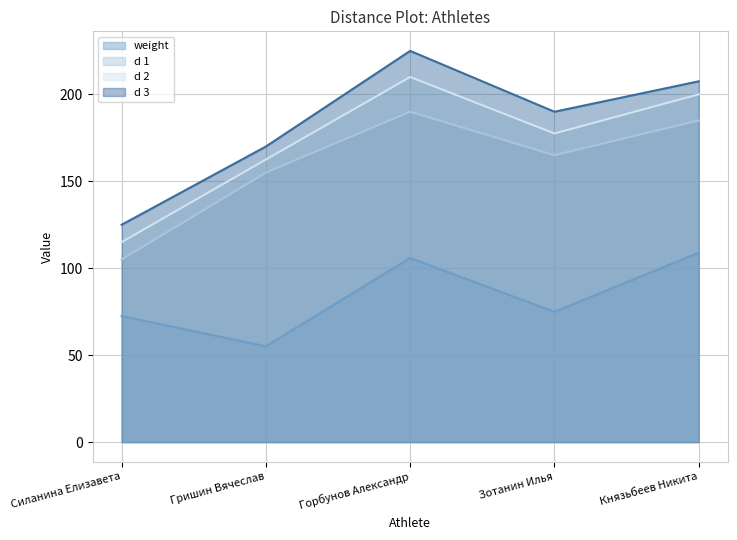

Which series has the largest total across all categories?

d 3